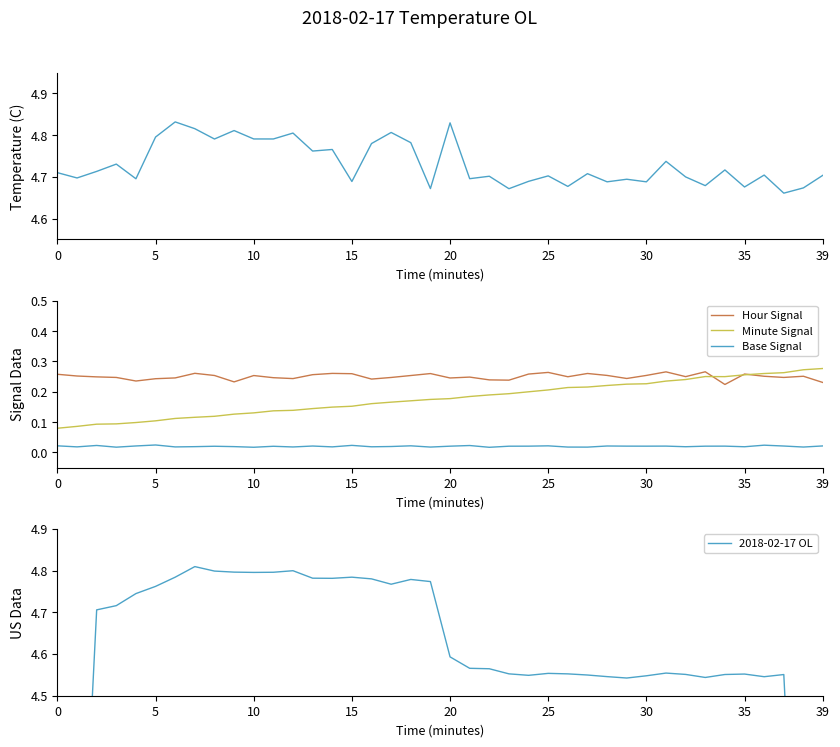

Does the chart display data point markers on the line(s)?

No